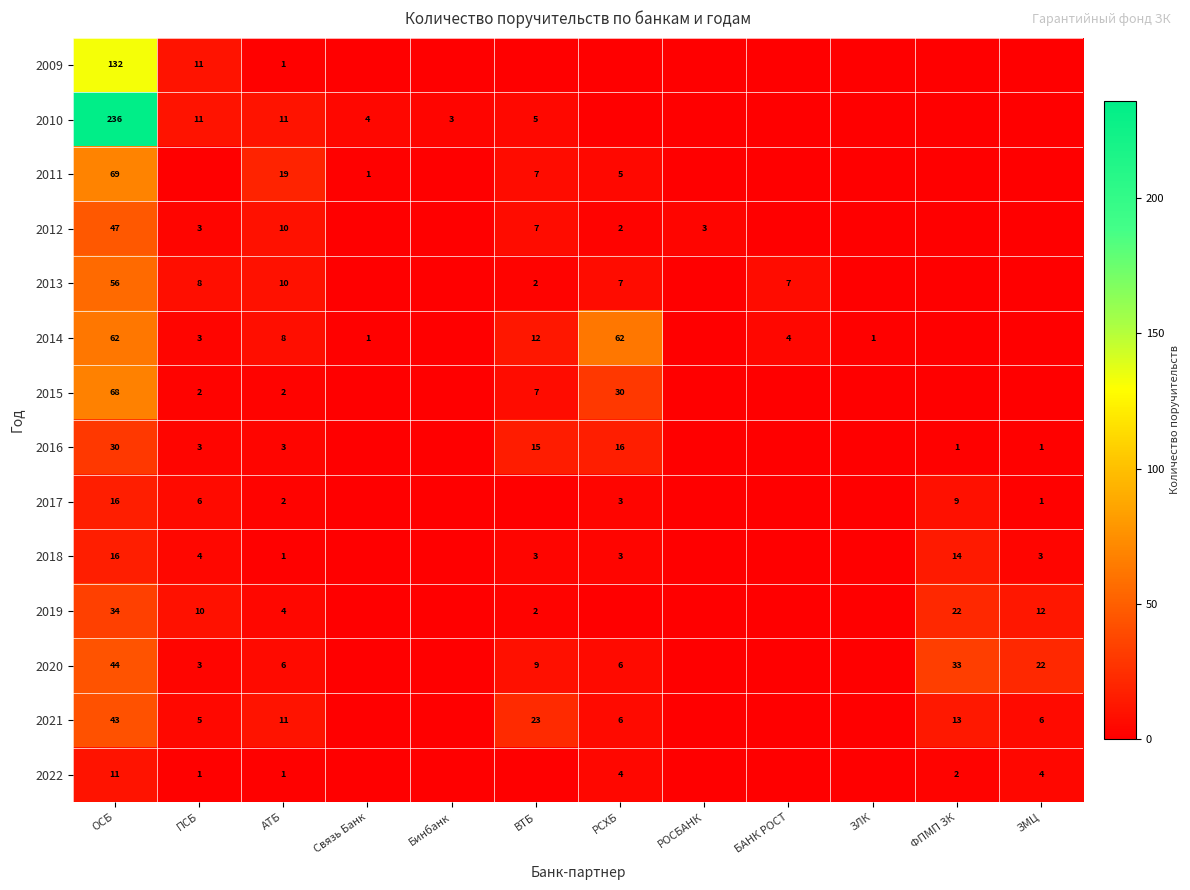

Is it true that 2022 equals 4 at ФПМП ЗК?

False